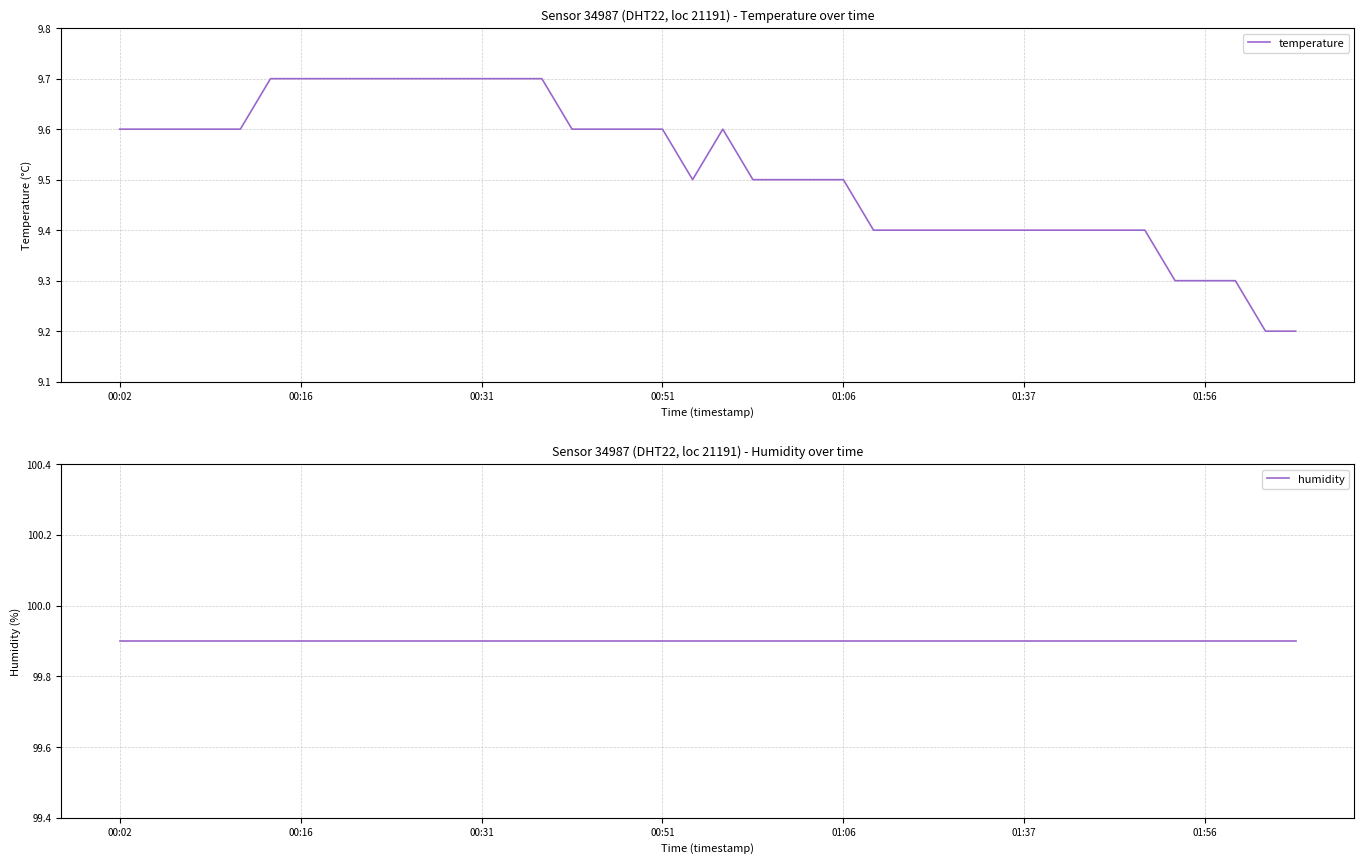

The value of temperature at 01:56 is 5.2. True or false?

False